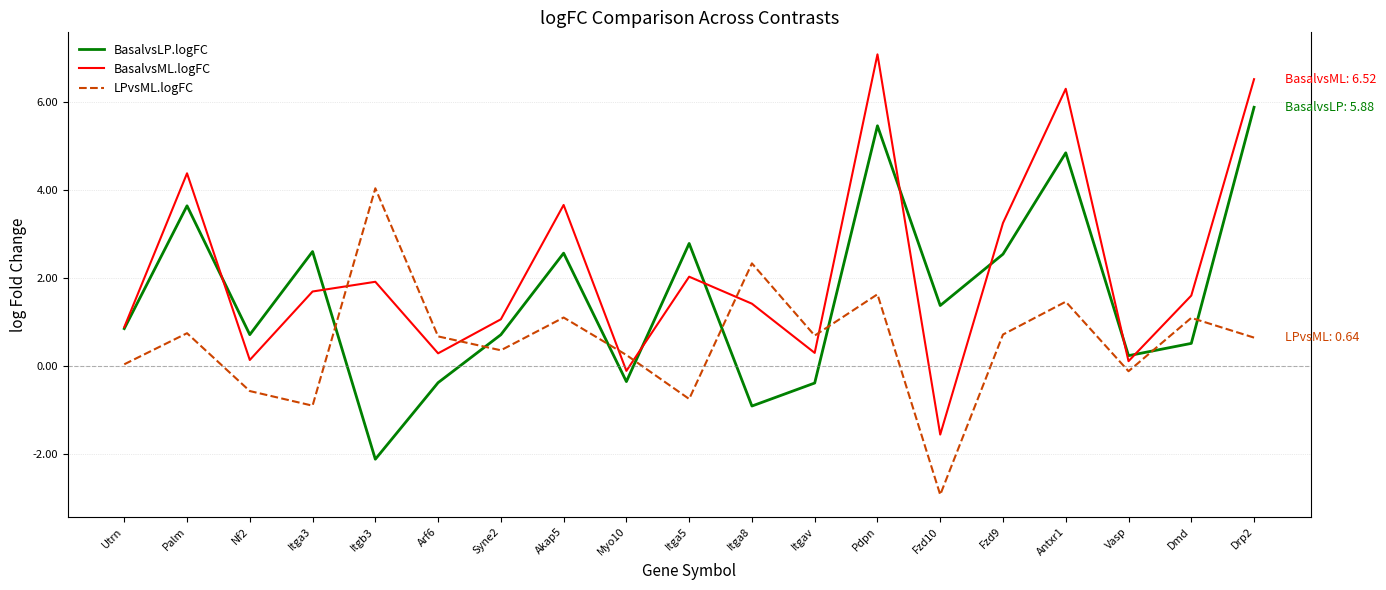

What is the minimum value for BasalvsML.logFC?

-1.6